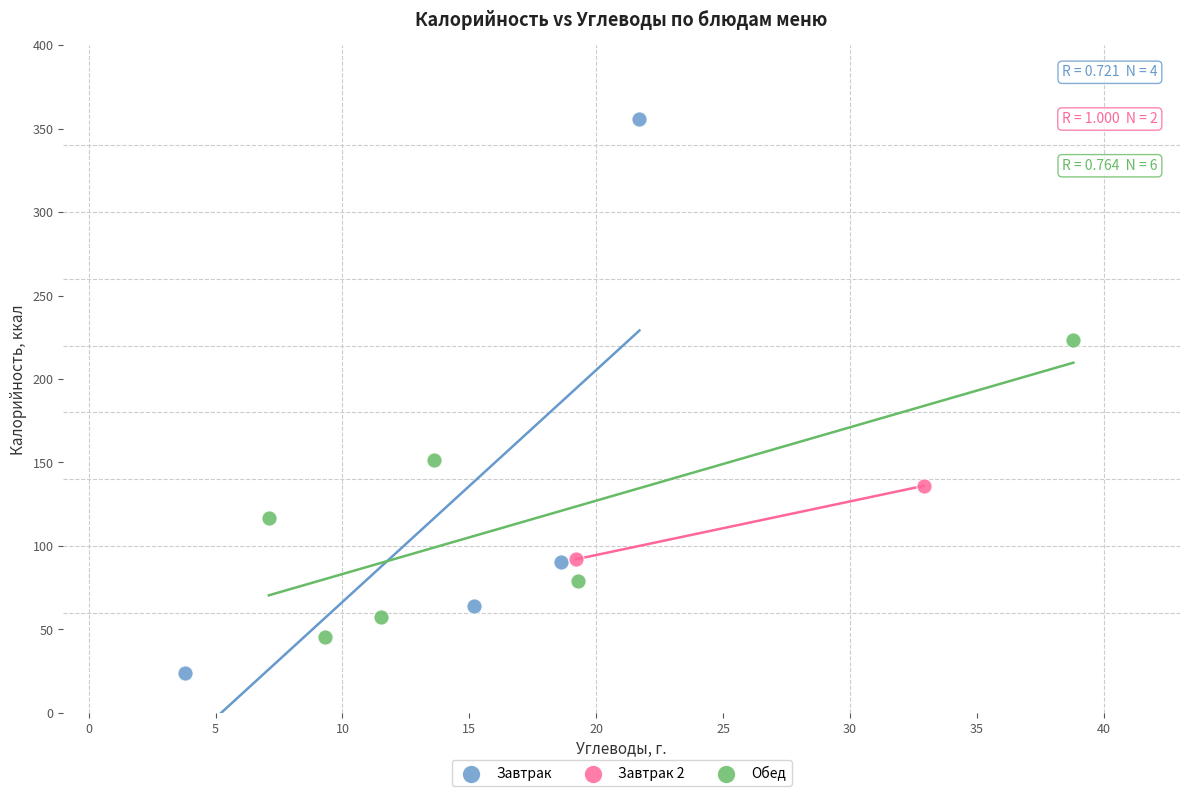

Which series reaches the maximum Y coordinate?

Завтрак